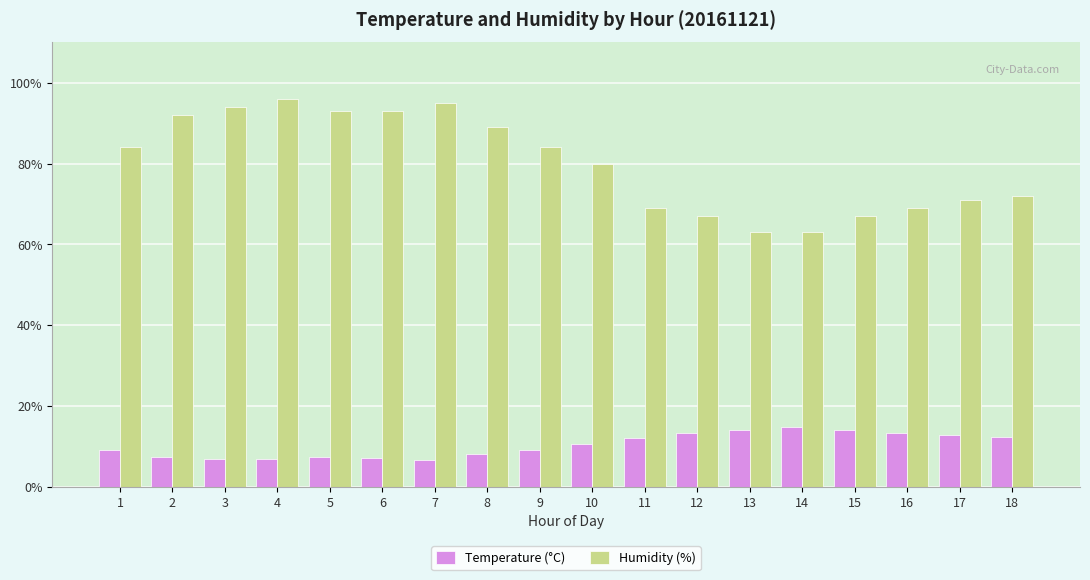

Which series has the largest range (max minus min)?

Humidity (%)